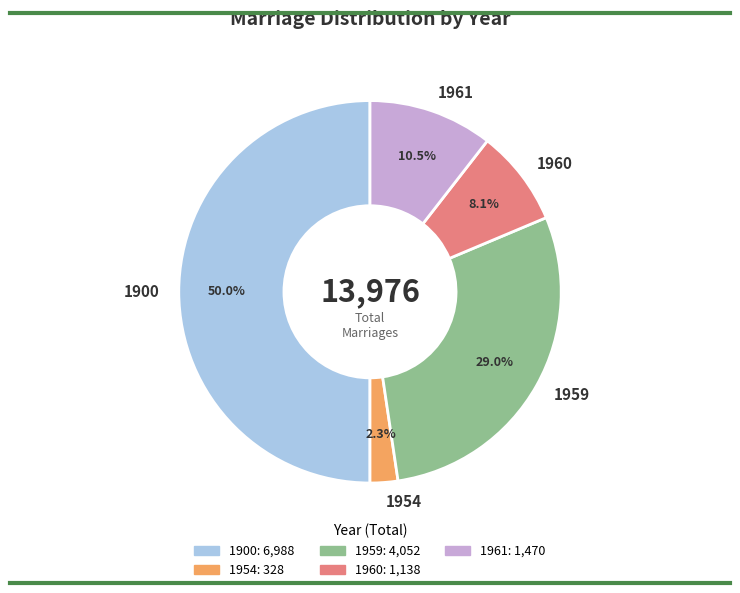

To the nearest percent, what is the average slice percentage?

20%